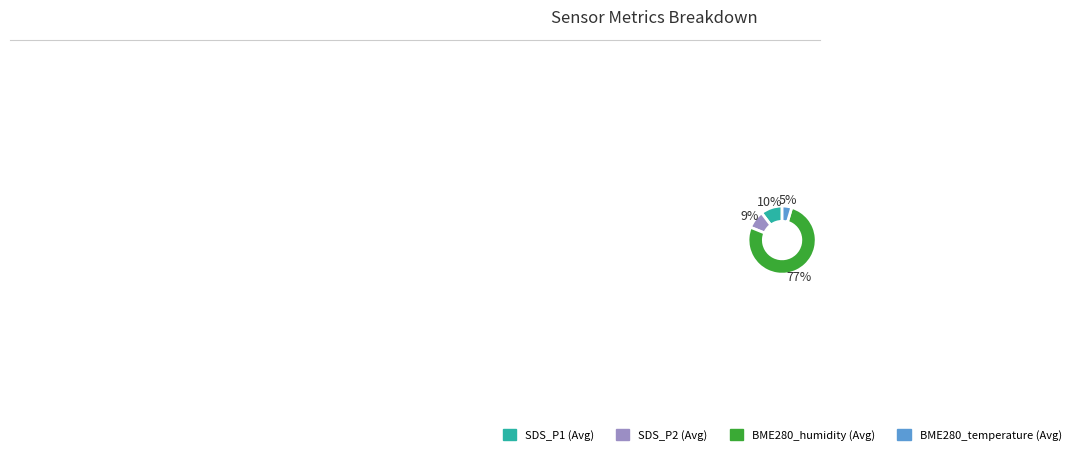

Which slice is the smallest?

BME280_temperature (Avg)